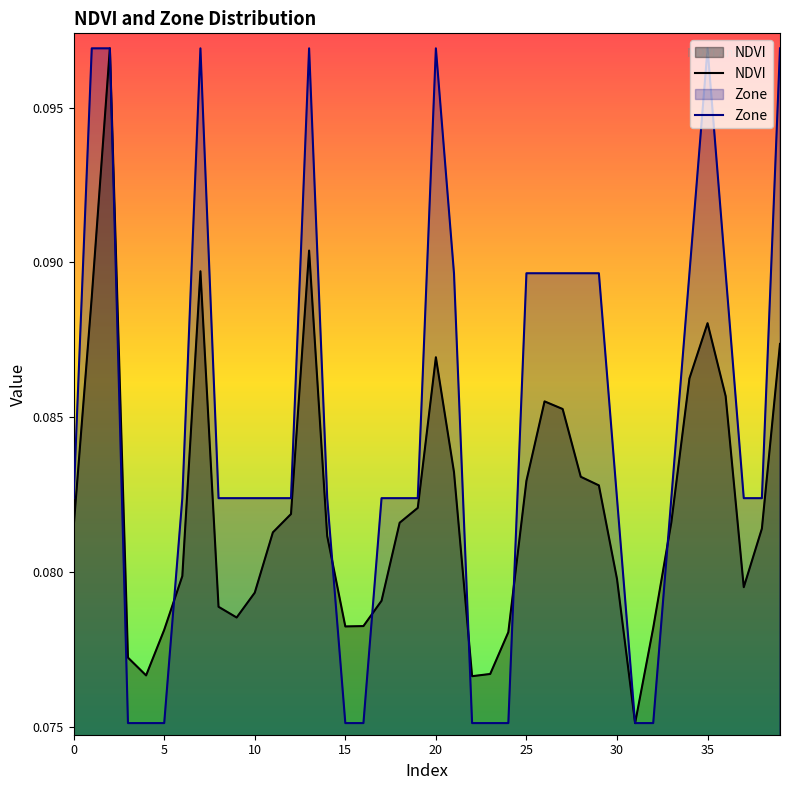

True or false: Zone has more than 2 points higher than both neighbors.

True